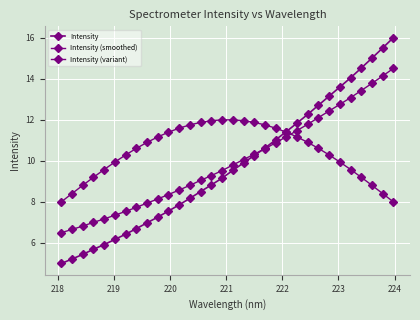

Which series has the widest spread of values?

Intensity